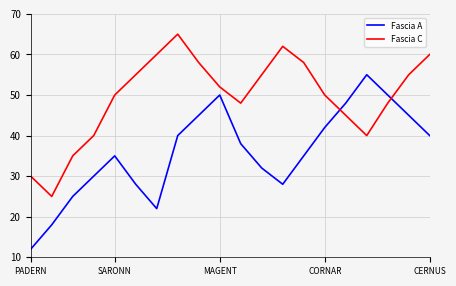

List the series in order of their overall mean, lowest first.

Fascia A, Fascia C